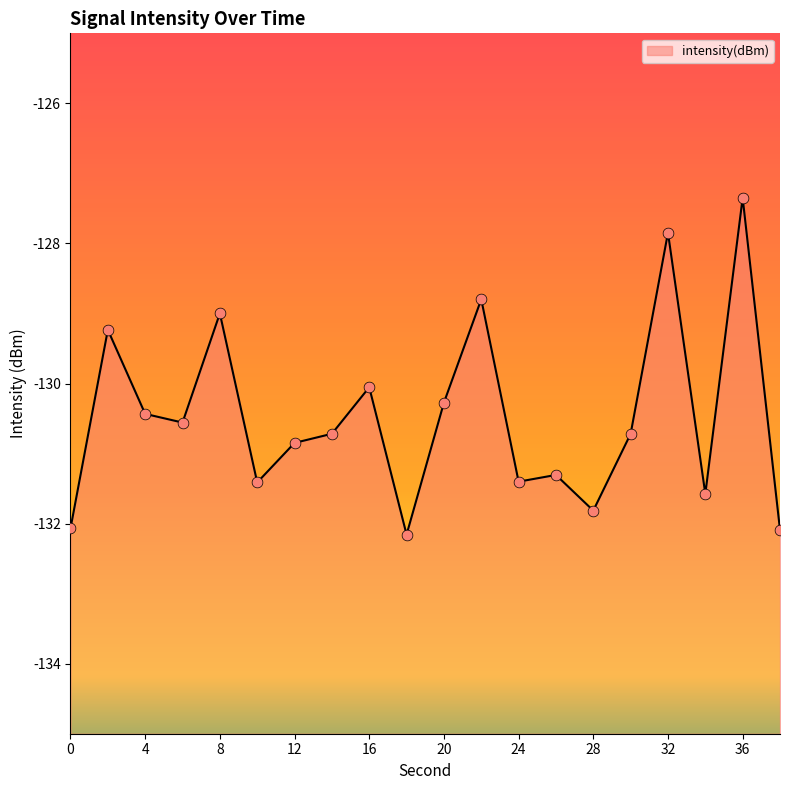

What is the change in value from 18 to 20?

+1.9